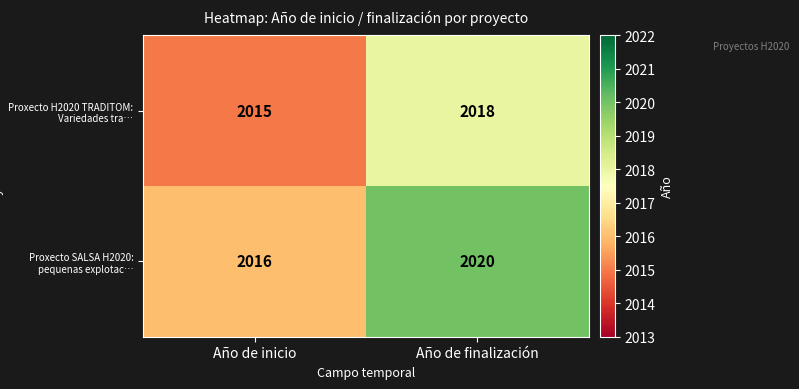

Which series has the widest spread of values?

Proxecto SALSA H2020: pequenas explotac…